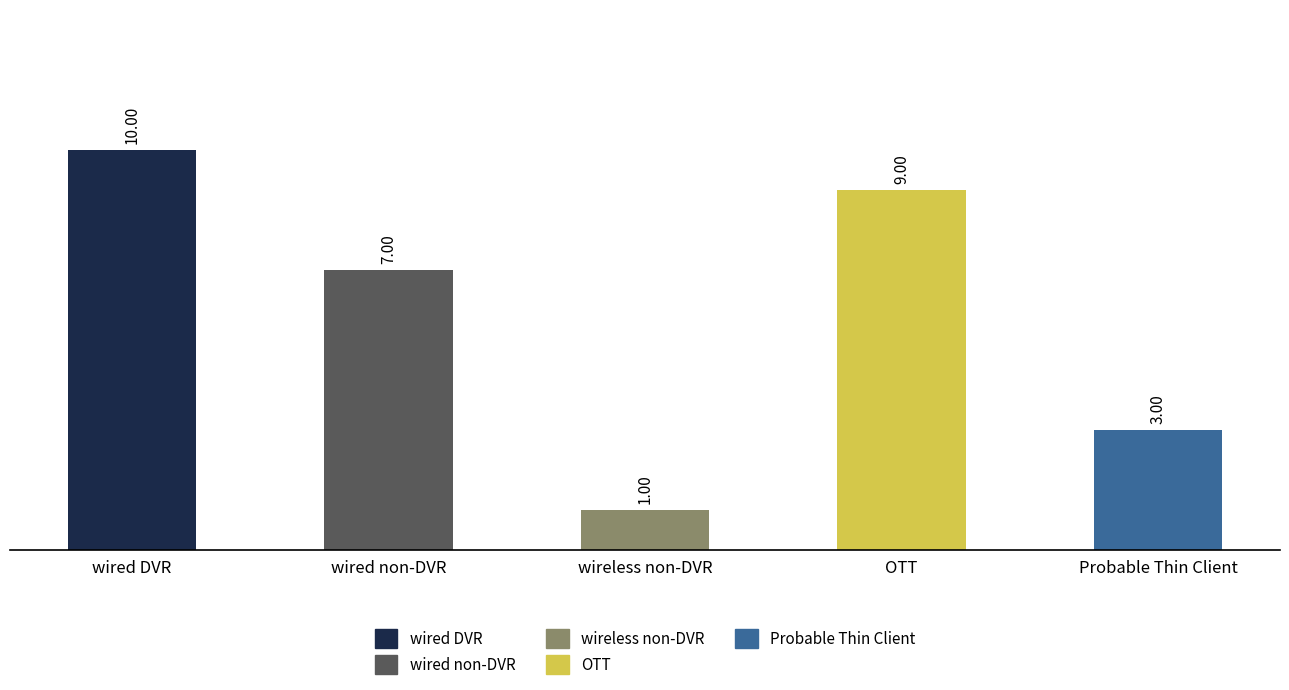

What is the change in value from wired DVR to OTT?

-1